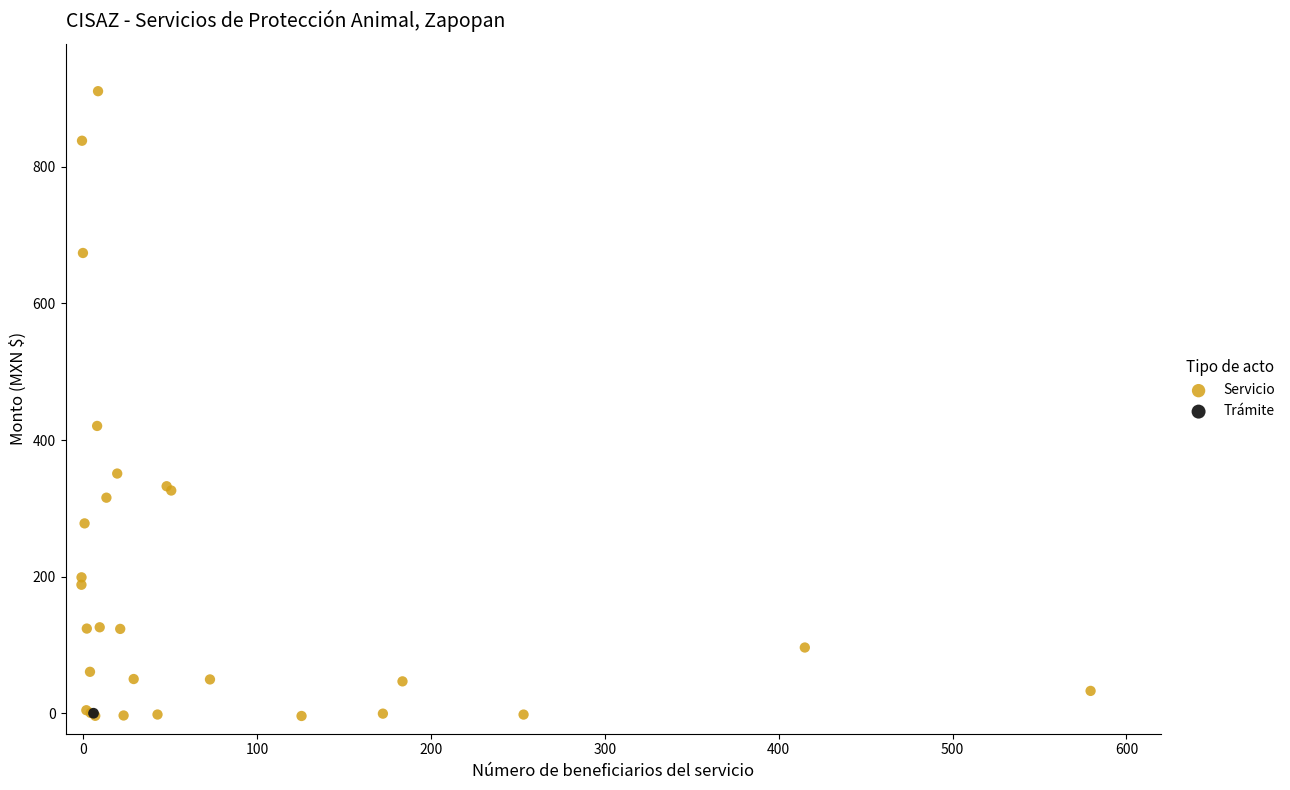

What are all the series names shown in the legend?

Servicio, Trámite